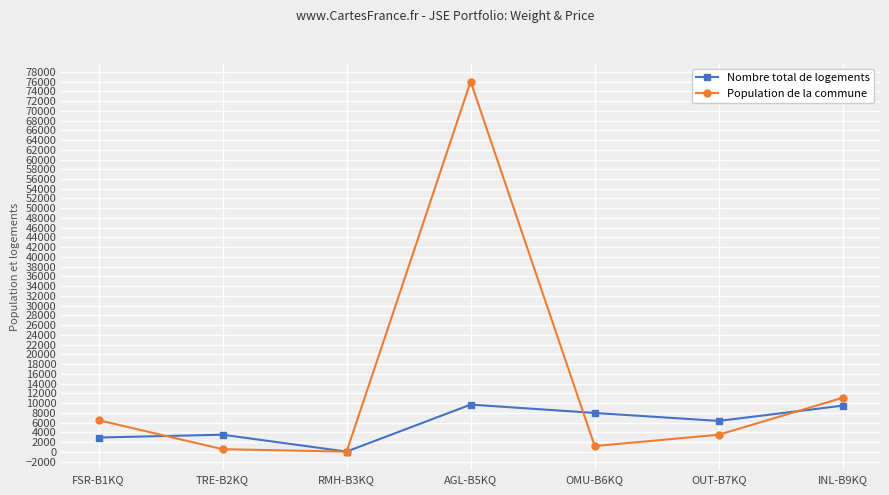

How many lines are shown in the chart?

2